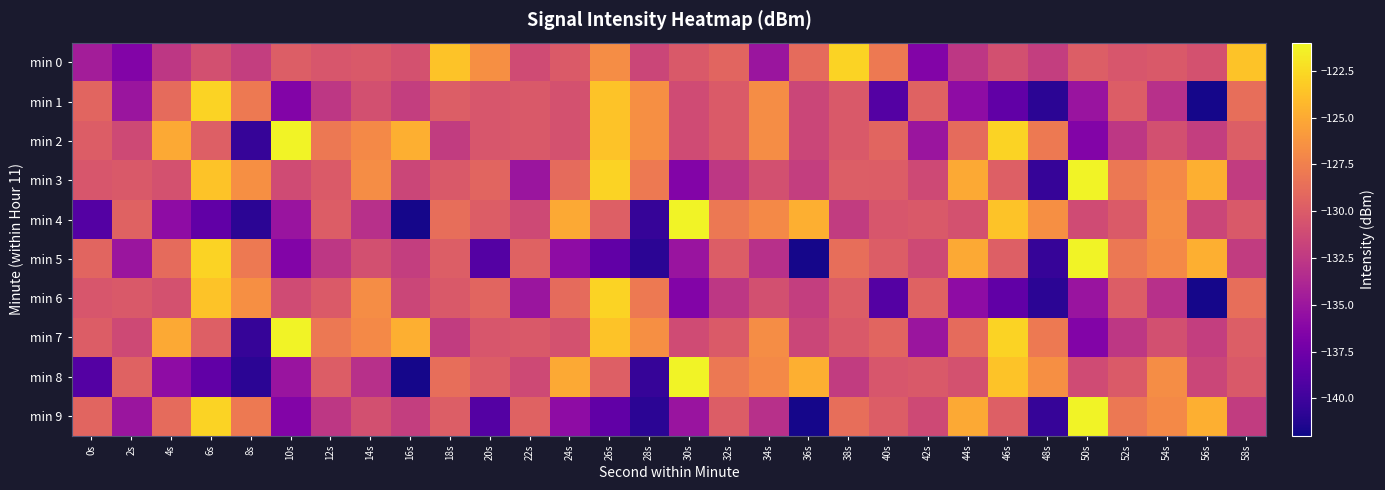

Reading left to right, transcribe all the data shown in this chart.

min 0: 0s=-134.5	2s=-136.5	4s=-132.6	6s=-130.8	8s=-132.1	10s=-129.8	12s=-130.4	14s=-130.2	16s=-130.8	18s=-123.7	20s=-126.6	22s=-131.1	24s=-130.0	26s=-126.7	28s=-131.6	30s=-130.1	32s=-129.3	34s=-135.1	36s=-128.9	38s=-122.8	40s=-128.0	42s=-136.5	44s=-132.6	46s=-130.8	48s=-132.1	50s=-129.8	52s=-130.4	54s=-130.2	56s=-130.8	58s=-123.7
min 1: 0s=-129.3	2s=-135.1	4s=-128.9	6s=-122.8	8s=-128.0	10s=-136.5	12s=-132.6	14s=-130.8	16s=-132.1	18s=-129.8	20s=-130.4	22s=-130.2	24s=-130.8	26s=-123.7	28s=-126.6	30s=-131.1	32s=-130.0	34s=-126.7	36s=-131.6	38s=-130.1	40s=-139.0	42s=-129.5	44s=-135.8	46s=-138.3	48s=-140.9	50s=-135.1	52s=-129.9	54s=-133.1	56s=-141.7	58s=-128.7
min 2: 0s=-129.9	2s=-131.3	4s=-125.1	6s=-129.7	8s=-140.4	10s=-121.3	12s=-128.0	14s=-127.0	16s=-124.7	18s=-132.3	20s=-130.4	22s=-130.2	24s=-130.8	26s=-123.7	28s=-126.6	30s=-131.1	32s=-130.0	34s=-126.7	36s=-131.6	38s=-130.1	40s=-129.3	42s=-135.1	44s=-128.9	46s=-122.8	48s=-128.0	50s=-136.5	52s=-132.6	54s=-130.8	56s=-132.1	58s=-129.8
min 3: 0s=-130.4	2s=-130.2	4s=-130.8	6s=-123.7	8s=-126.6	10s=-131.1	12s=-130.0	14s=-126.7	16s=-131.6	18s=-130.1	20s=-129.3	22s=-135.1	24s=-128.9	26s=-122.8	28s=-128.0	30s=-136.5	32s=-132.6	34s=-130.8	36s=-132.1	38s=-129.8	40s=-129.9	42s=-131.3	44s=-125.1	46s=-129.7	48s=-140.4	50s=-121.3	52s=-128.0	54s=-127.0	56s=-124.7	58s=-132.3
min 4: 0s=-139.0	2s=-129.5	4s=-135.8	6s=-138.3	8s=-140.9	10s=-135.1	12s=-129.9	14s=-133.1	16s=-141.7	18s=-128.7	20s=-129.9	22s=-131.3	24s=-125.1	26s=-129.7	28s=-140.4	30s=-121.3	32s=-128.0	34s=-127.0	36s=-124.7	38s=-132.3	40s=-130.4	42s=-130.2	44s=-130.8	46s=-123.7	48s=-126.6	50s=-131.1	52s=-130.0	54s=-126.7	56s=-131.6	58s=-130.1
min 5: 0s=-129.3	2s=-135.1	4s=-128.9	6s=-122.8	8s=-128.0	10s=-136.5	12s=-132.6	14s=-130.8	16s=-132.1	18s=-129.8	20s=-139.0	22s=-129.5	24s=-135.8	26s=-138.3	28s=-140.9	30s=-135.1	32s=-129.9	34s=-133.1	36s=-141.7	38s=-128.7	40s=-129.9	42s=-131.3	44s=-125.1	46s=-129.7	48s=-140.4	50s=-121.3	52s=-128.0	54s=-127.0	56s=-124.7	58s=-132.3
min 6: 0s=-130.4	2s=-130.2	4s=-130.8	6s=-123.7	8s=-126.6	10s=-131.1	12s=-130.0	14s=-126.7	16s=-131.6	18s=-130.1	20s=-129.3	22s=-135.1	24s=-128.9	26s=-122.8	28s=-128.0	30s=-136.5	32s=-132.6	34s=-130.8	36s=-132.1	38s=-129.8	40s=-139.0	42s=-129.5	44s=-135.8	46s=-138.3	48s=-140.9	50s=-135.1	52s=-129.9	54s=-133.1	56s=-141.7	58s=-128.7
min 7: 0s=-129.9	2s=-131.3	4s=-125.1	6s=-129.7	8s=-140.4	10s=-121.3	12s=-128.0	14s=-127.0	16s=-124.7	18s=-132.3	20s=-130.4	22s=-130.2	24s=-130.8	26s=-123.7	28s=-126.6	30s=-131.1	32s=-130.0	34s=-126.7	36s=-131.6	38s=-130.1	40s=-129.3	42s=-135.1	44s=-128.9	46s=-122.8	48s=-128.0	50s=-136.5	52s=-132.6	54s=-130.8	56s=-132.1	58s=-129.8
min 8: 0s=-139.0	2s=-129.5	4s=-135.8	6s=-138.3	8s=-140.9	10s=-135.1	12s=-129.9	14s=-133.1	16s=-141.7	18s=-128.7	20s=-129.9	22s=-131.3	24s=-125.1	26s=-129.7	28s=-140.4	30s=-121.3	32s=-128.0	34s=-127.0	36s=-124.7	38s=-132.3	40s=-130.4	42s=-130.2	44s=-130.8	46s=-123.7	48s=-126.6	50s=-131.1	52s=-130.0	54s=-126.7	56s=-131.6	58s=-130.1
min 9: 0s=-129.3	2s=-135.1	4s=-128.9	6s=-122.8	8s=-128.0	10s=-136.5	12s=-132.6	14s=-130.8	16s=-132.1	18s=-129.8	20s=-139.0	22s=-129.5	24s=-135.8	26s=-138.3	28s=-140.9	30s=-135.1	32s=-129.9	34s=-133.1	36s=-141.7	38s=-128.7	40s=-129.9	42s=-131.3	44s=-125.1	46s=-129.7	48s=-140.4	50s=-121.3	52s=-128.0	54s=-127.0	56s=-124.7	58s=-132.3